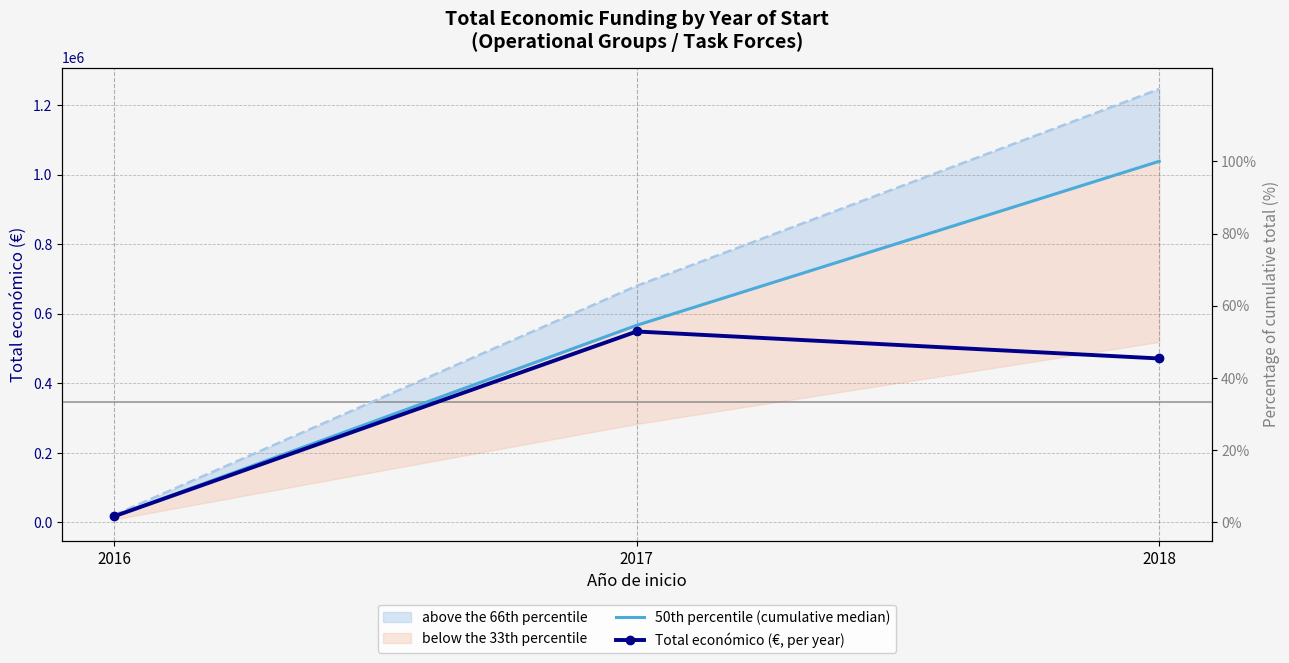

How many Total económico (€, per year) values are between 17800 and 549099?

3